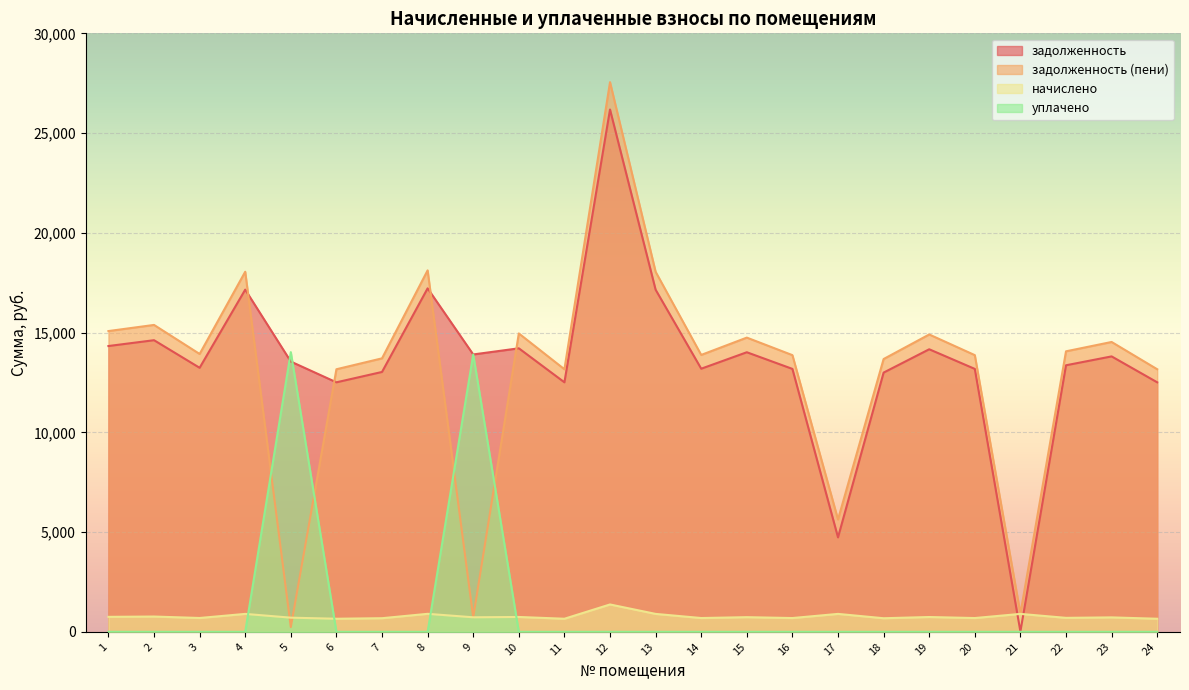

What is the value of the задолженность (пени) point at the 23rd from the left?

14528.7